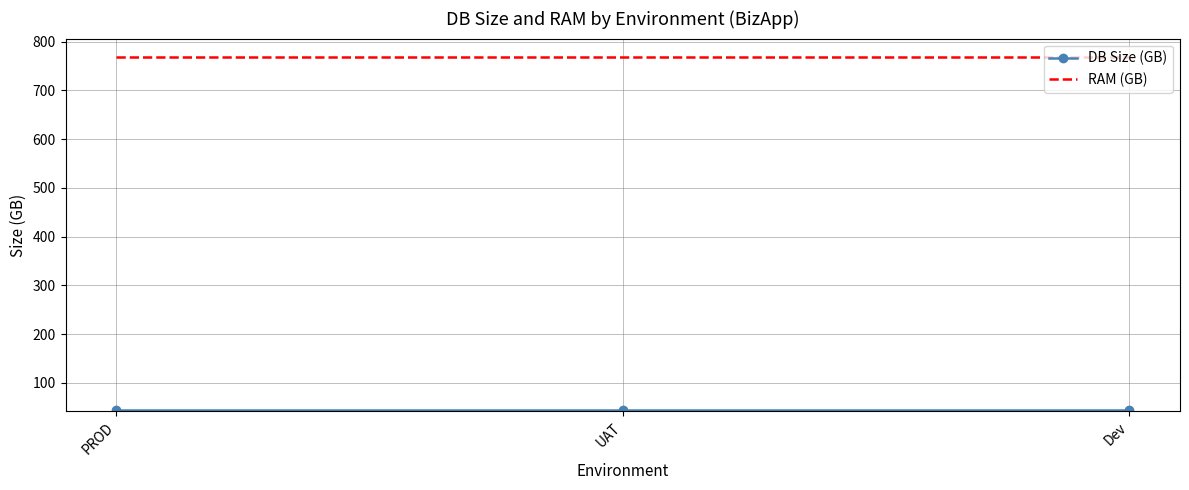

What is the minimum value for RAM (GB)?

768.0